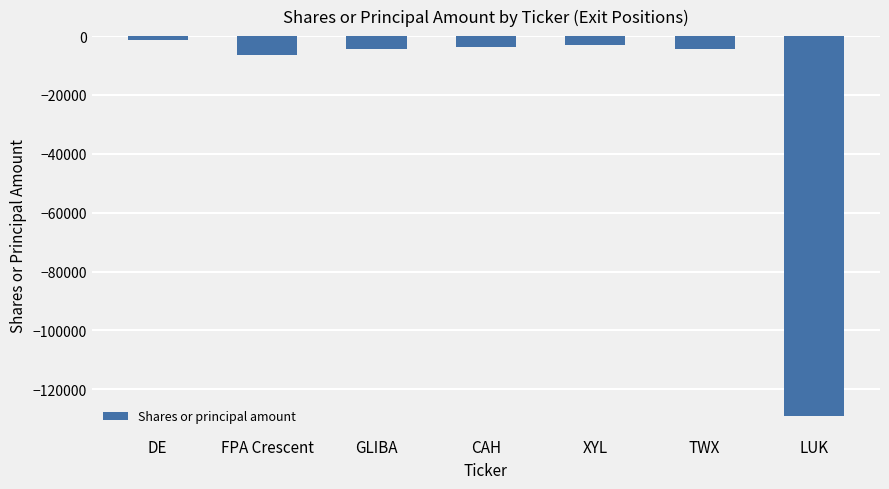

At which label is the value closest to -65109?

FPA Crescent